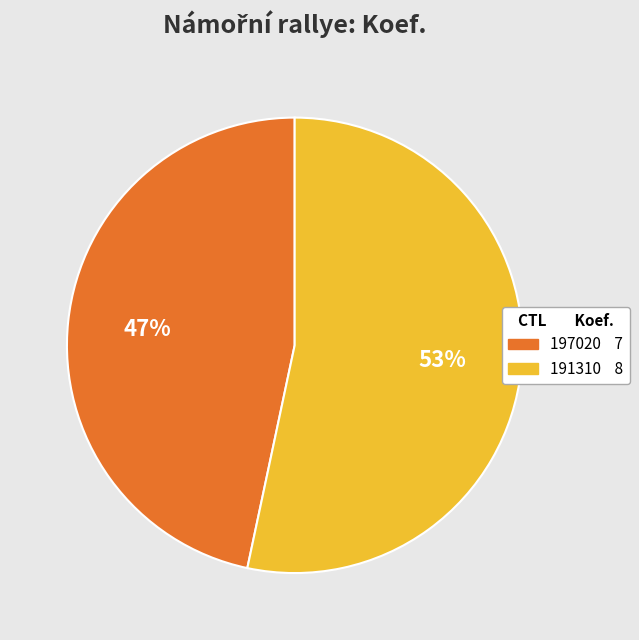

True or false: 191310 accounts for 59% of the total.

False